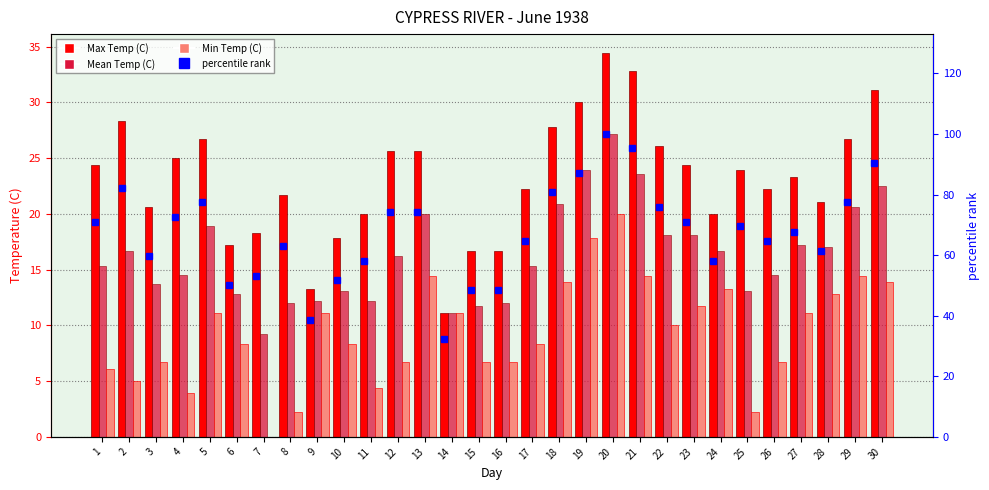

What is the sum of all percentile rank values?

2020.3